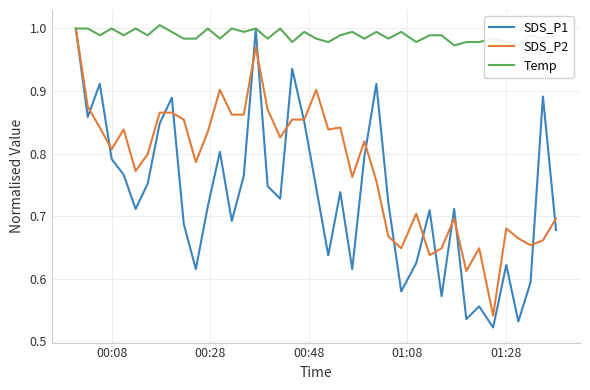

What is the sum of all Temp values?

39.6